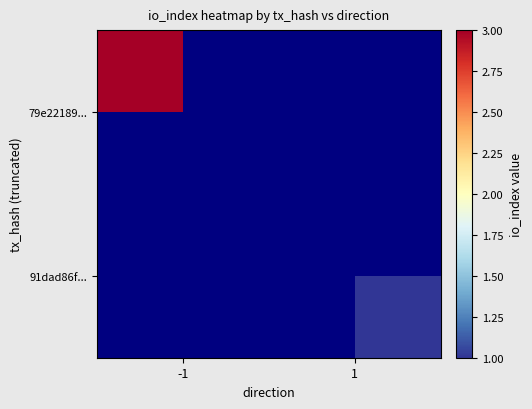

List the labels in order of 91dad86f... value, largest first.

-1, 1